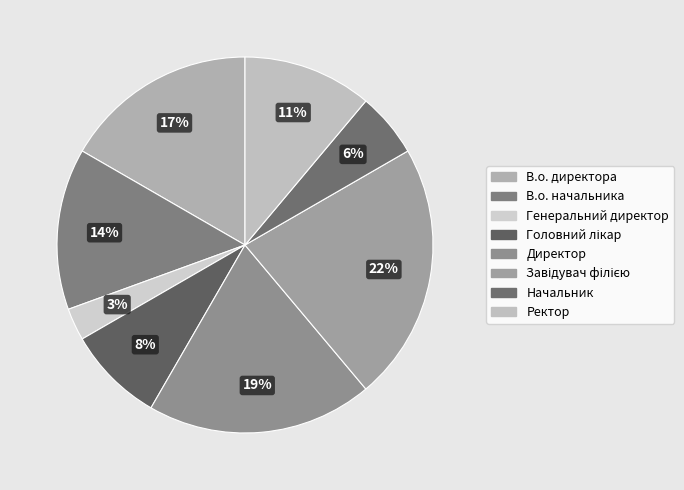

To the nearest percent, what is the average slice percentage?

12%